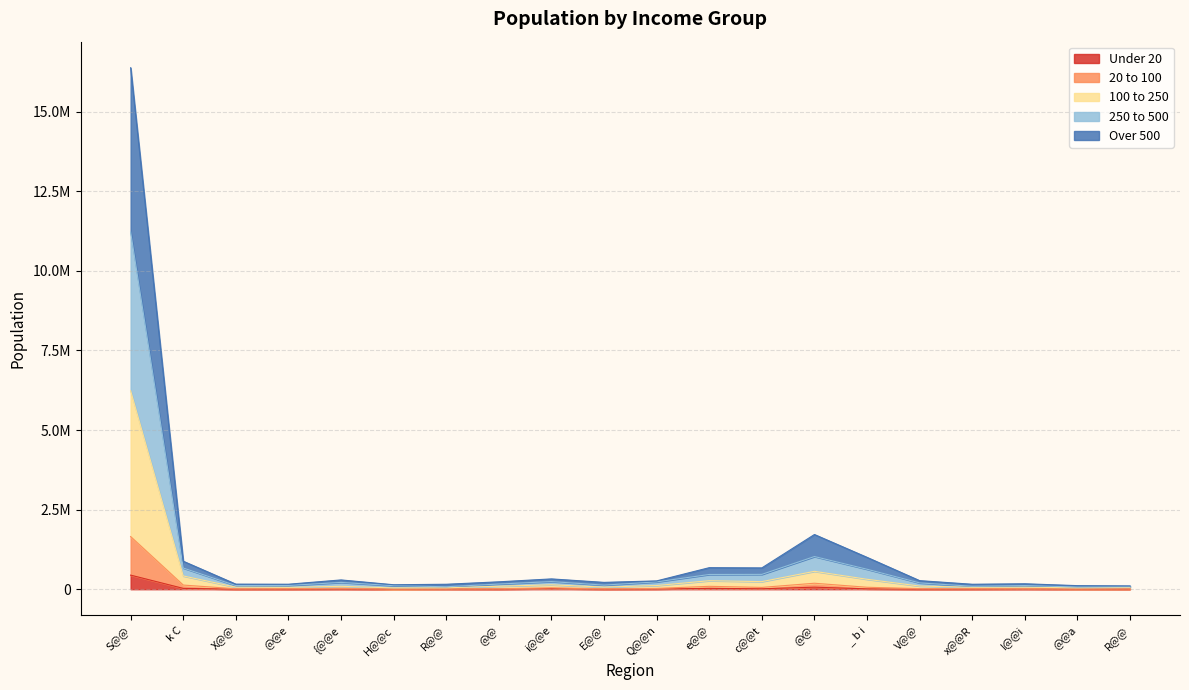

Reading right to left, list all the values displayed in this chart.

Under 20: R@@=1570	@@a=2082	I@@i=6595	x@@R=3442	V@@=2536	_ b i=10863	@@=63913	c@@t=14380	e@@=27043	Q@@n=6331	E@@=2840	i@@e=17985	@@=3103	R@@=4380	H@@c=48	{@@e=6800	@@e=2632	X@@=2736	k C=25803	S@@=442438
20 to 100: R@@=9292	@@a=7290	I@@i=16863	x@@R=17414	V@@=17698	_ b i=61116	@@=187549	c@@t=56678	e@@=90536	Q@@n=24383	E@@=12155	i@@e=43884	@@=13772	R@@=9832	H@@c=2198	{@@e=28735	@@e=16798	X@@=13534	k C=130146	S@@=1653367
100 to 250: R@@=55921	@@a=42354	I@@i=63220	x@@R=59314	V@@=98750	_ b i=311834	@@=561825	c@@t=238282	e@@=267037	Q@@n=115380	E@@=65921	i@@e=137998	@@=93446	R@@=43277	H@@c=40551	{@@e=90261	@@e=57627	X@@=64111	k C=416343	S@@=6235249
250 to 500: R@@=76161	@@a=69635	I@@i=114086	x@@R=92553	V@@=197919	_ b i=627442	@@=1026361	c@@t=465723	e@@=462941	Q@@n=230278	E@@=128469	i@@e=239664	@@=162215	R@@=76564	H@@c=111388	{@@e=213204	@@e=117636	X@@=114113	k C=666164	S@@=11220656
Over 500: R@@=104140	@@a=111956	I@@i=170631	x@@R=155574	V@@=268912	_ b i=1000794	@@=1717986	c@@t=669310	e@@=676262	Q@@n=260863	E@@=214398	i@@e=323592	@@=231939	R@@=155281	H@@c=140032	{@@e=291363	@@e=156354	X@@=159325	k C=879410	S@@=16380552